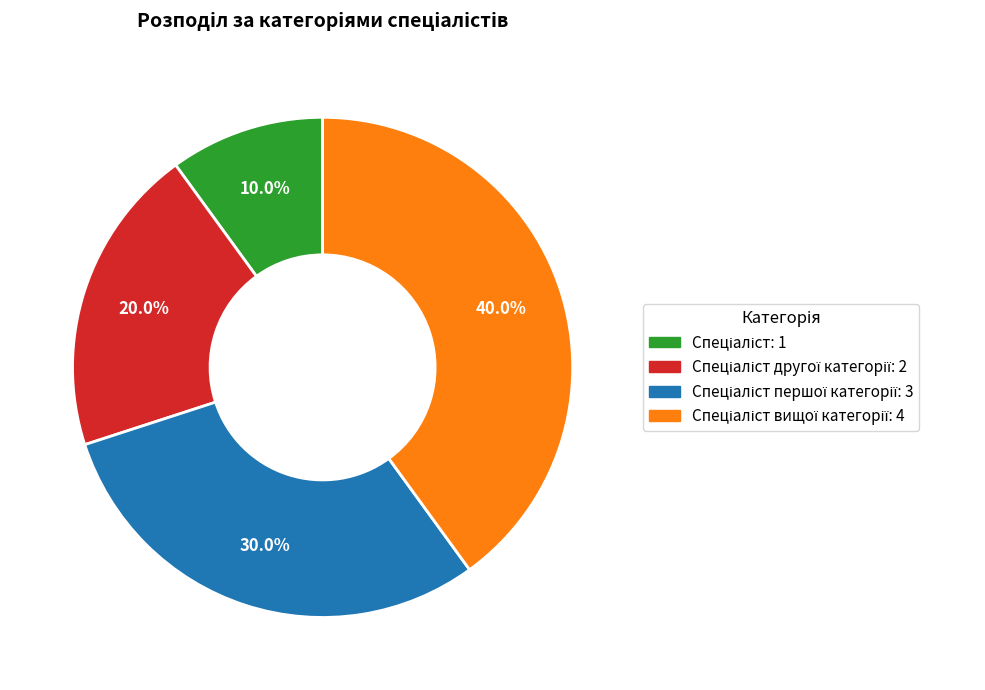

Does any single category account for the majority?

No